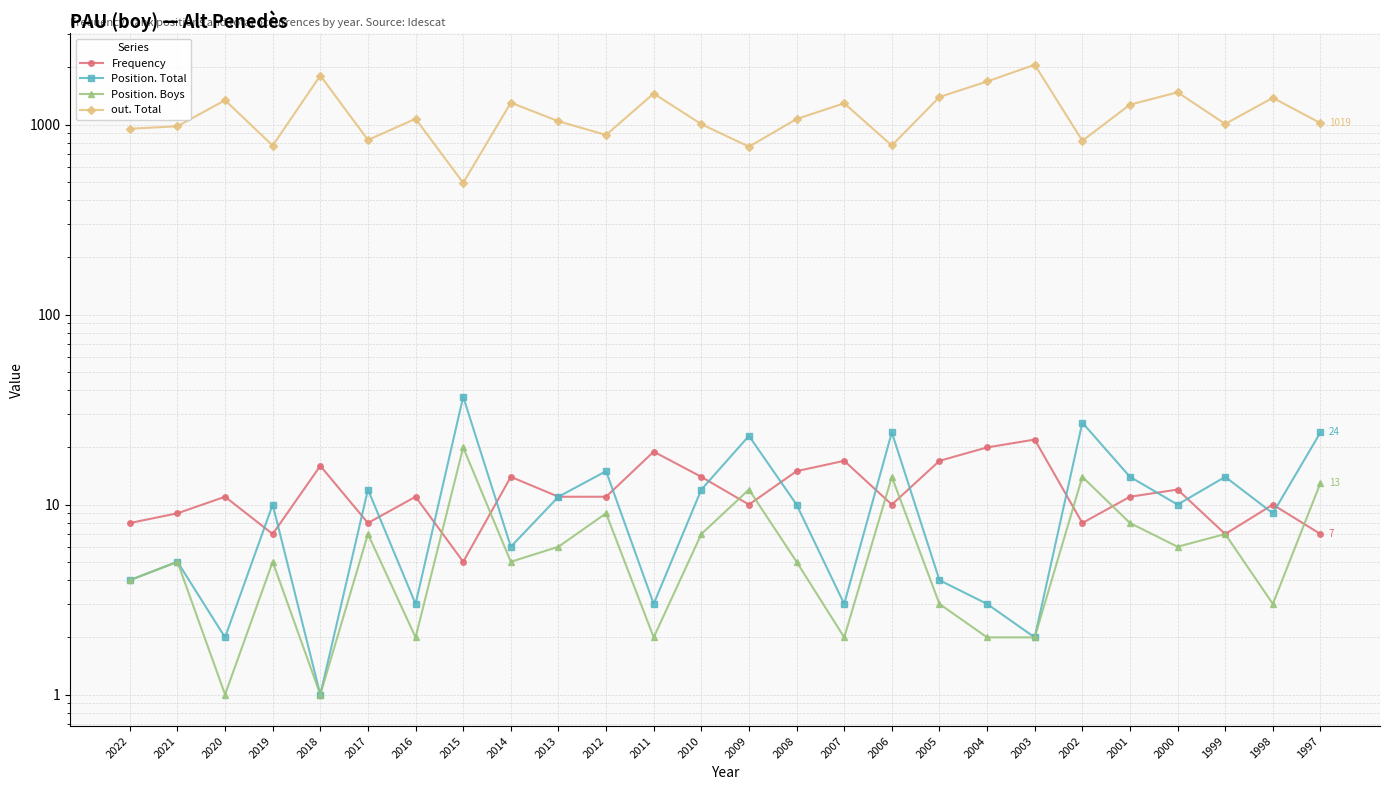

What are all the series names shown in the legend?

Frequency, Position. Total, Position. Boys, out. Total